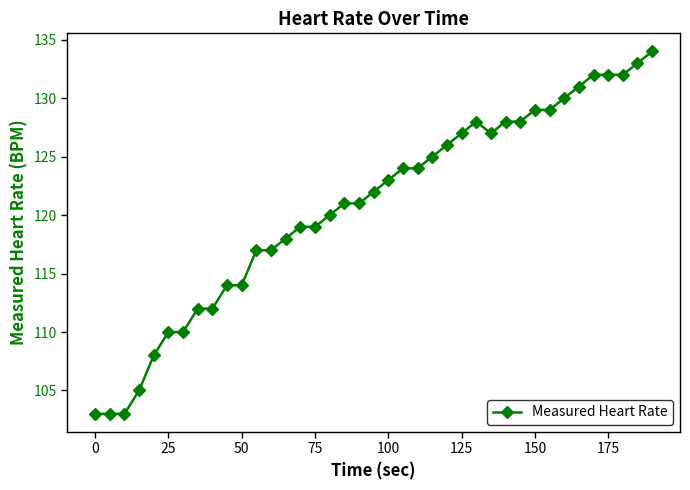

What is the sum of all values?

4710